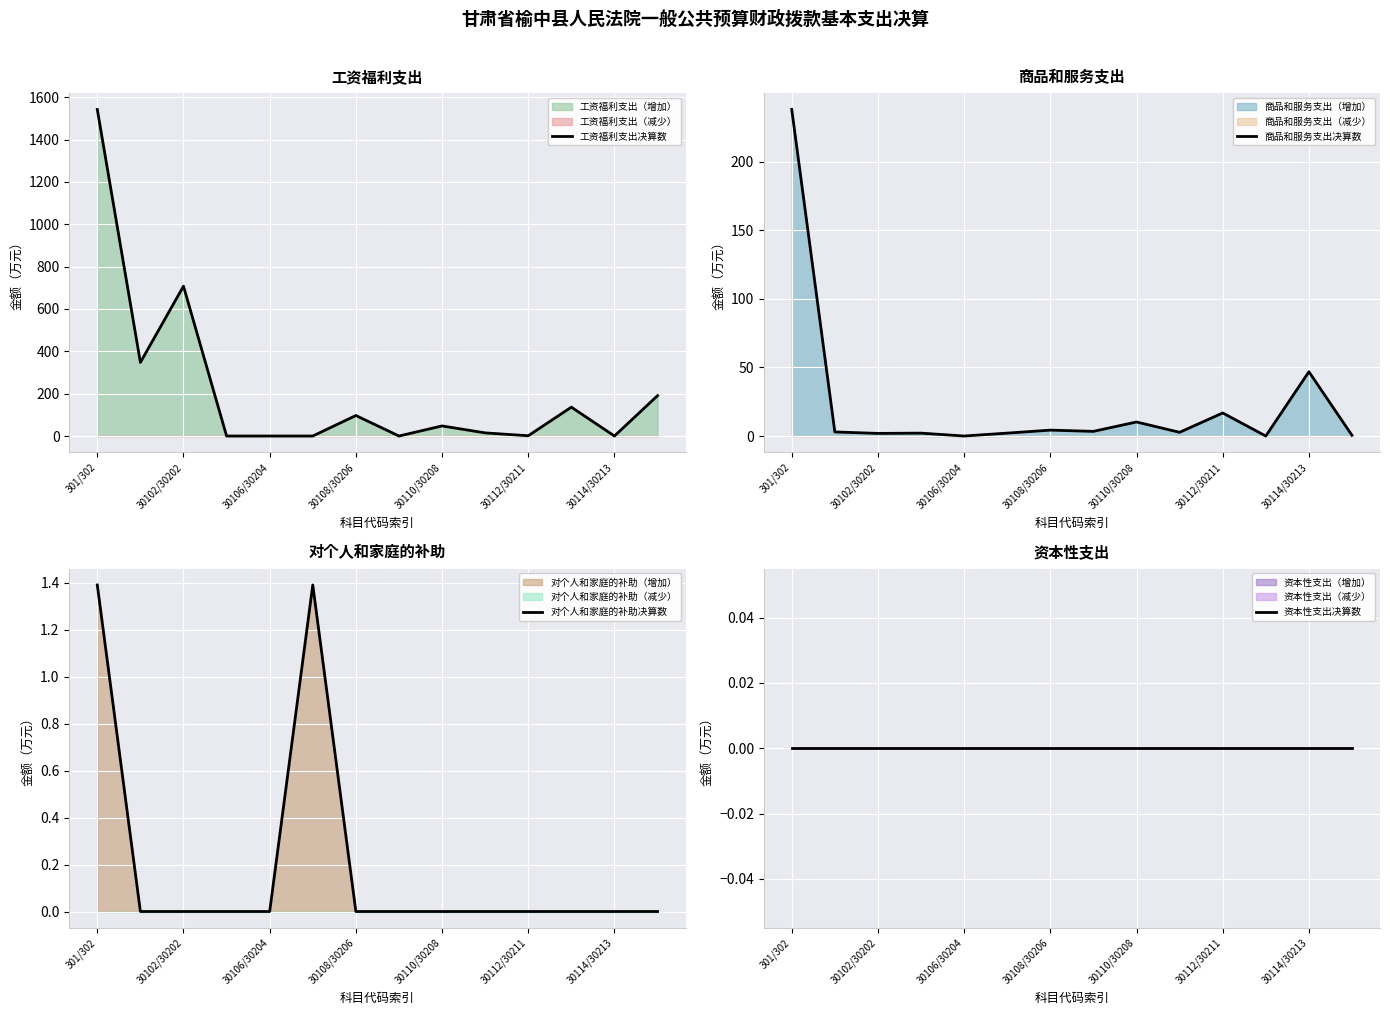

At how many categories does at least one series exceed 425?

2